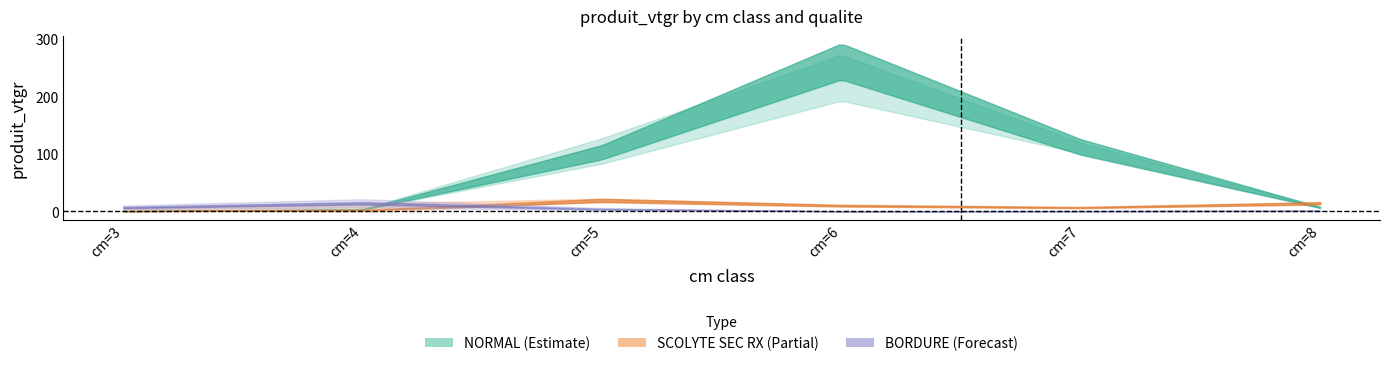

What is the value of the NORMAL point at the 3rd from the left?

103.1